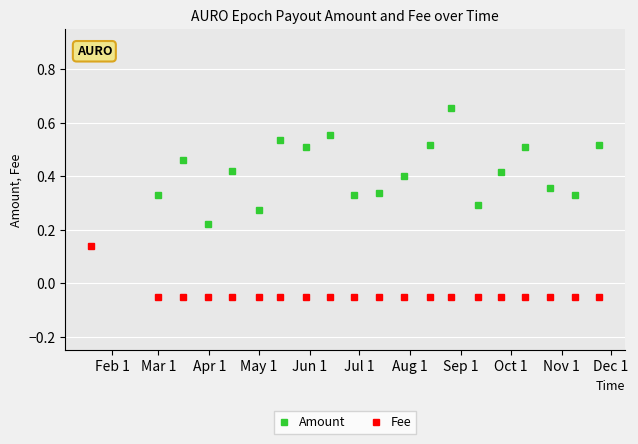

Count the number of categories in the chart.

20